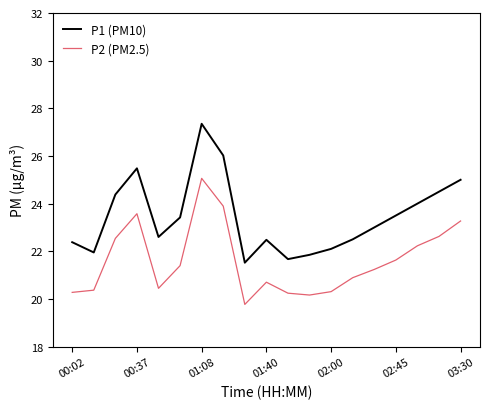

Which series has the largest total across all categories?

P1 (PM10)